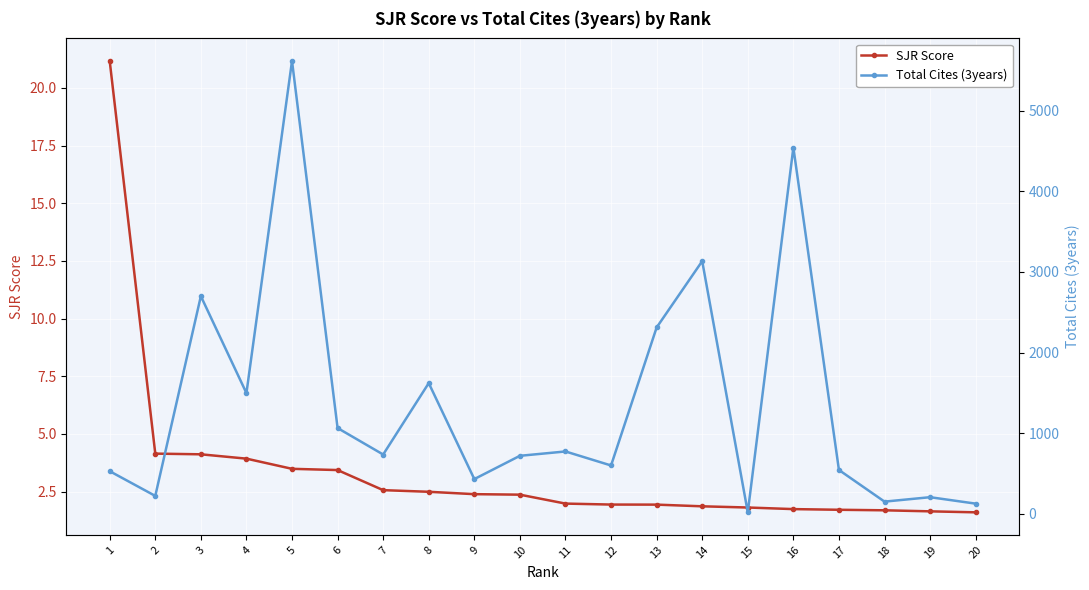

Which category has the lowest value across all series?

20